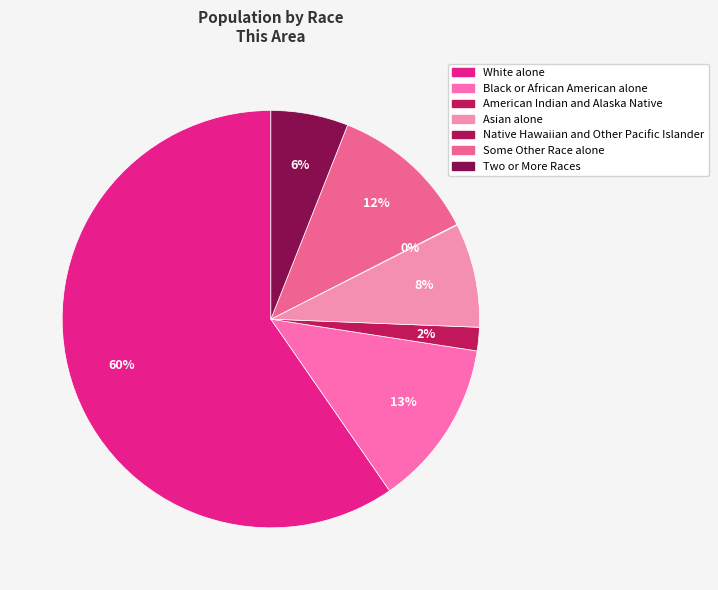

Does White alone represent more than half of the total?

Yes